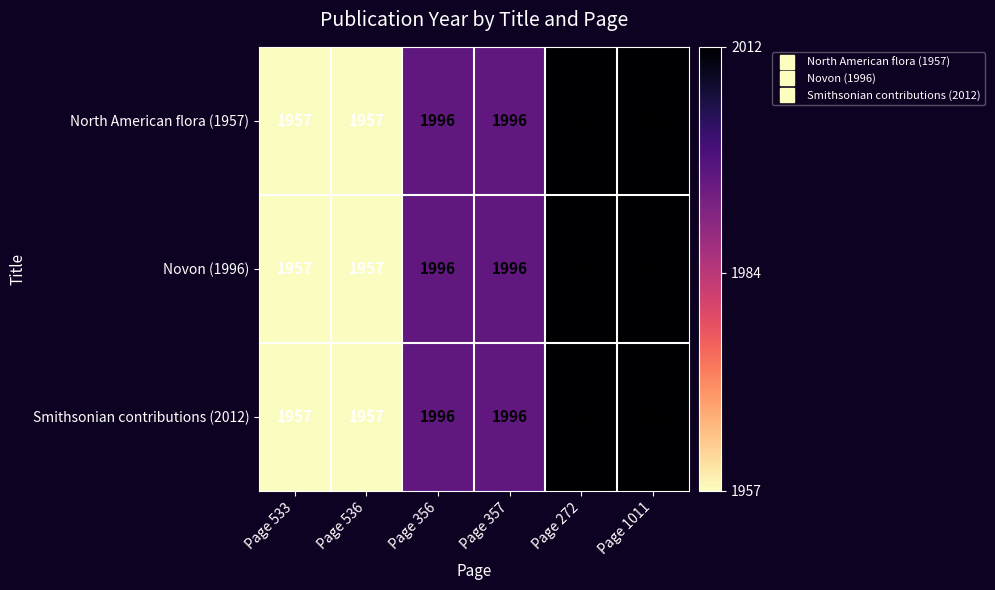

The value of Smithsonian contributions (2012) at Page 357 is 1996. True or false?

True